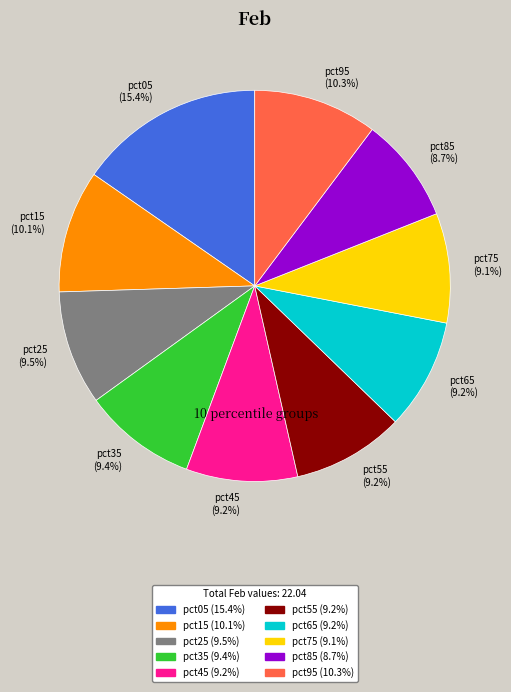

What is the largest slice in the pie chart?

pct05